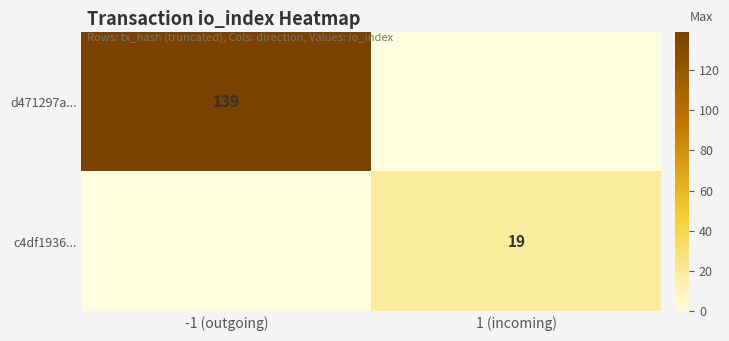

The value of d471297a... at -1 (outgoing) is 139. True or false?

True